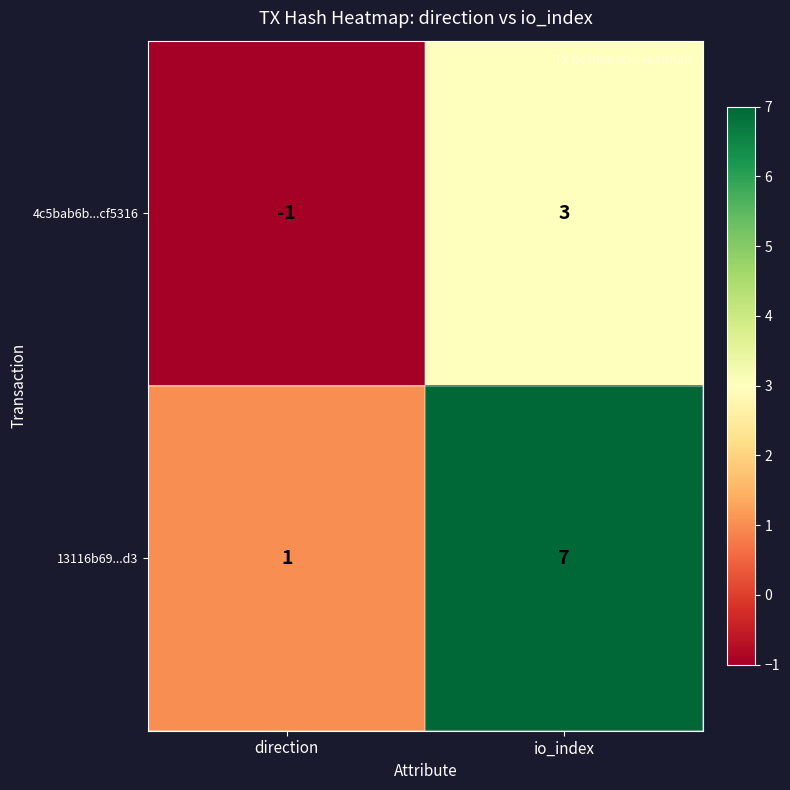

Reading left to right, list all the values displayed in this chart.

4c5bab6b...cf5316: -1	3
13116b69...d3: 1	7